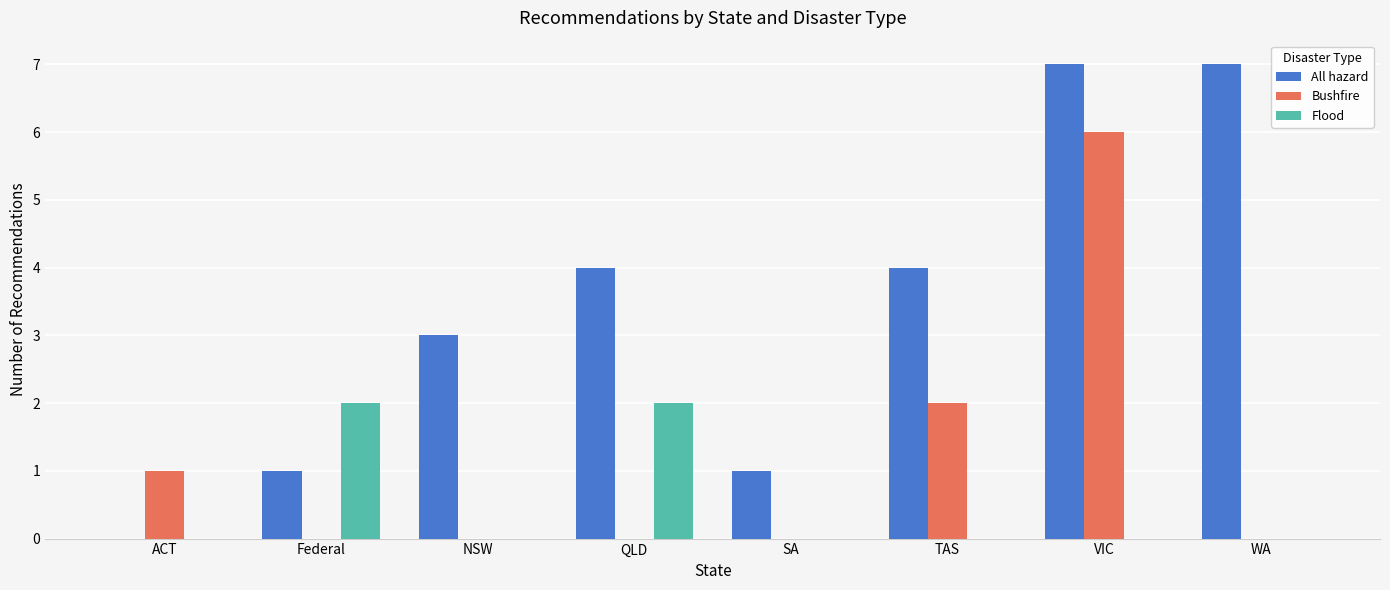

What is the sum of all All hazard values?

27